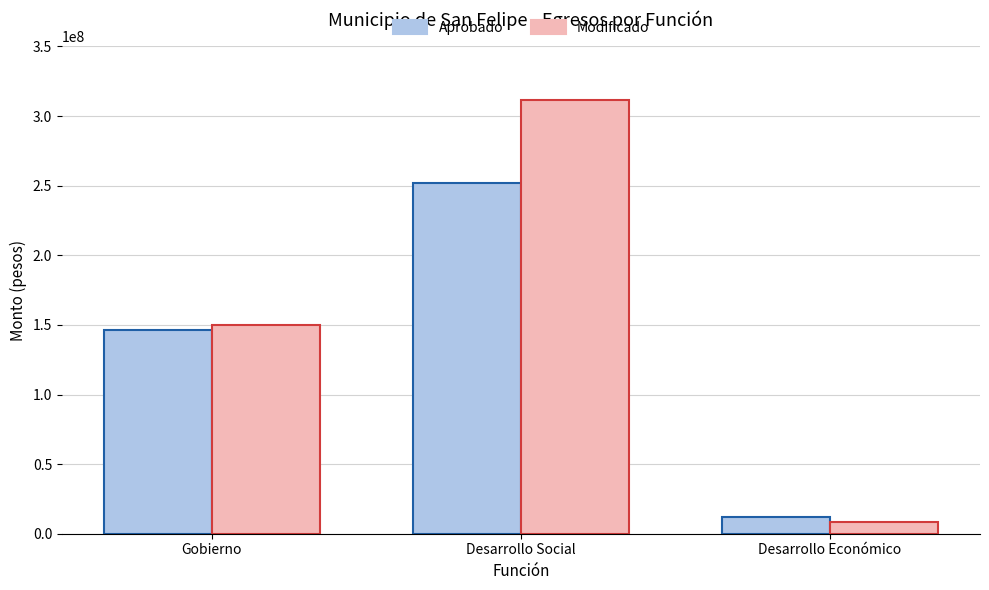

At which label does Modificado first exceed 149624133?

Gobierno